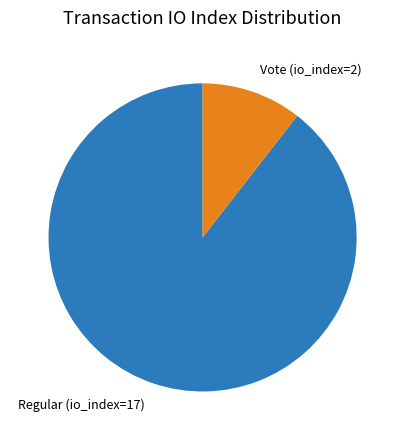

How many segments does this pie chart have?

2